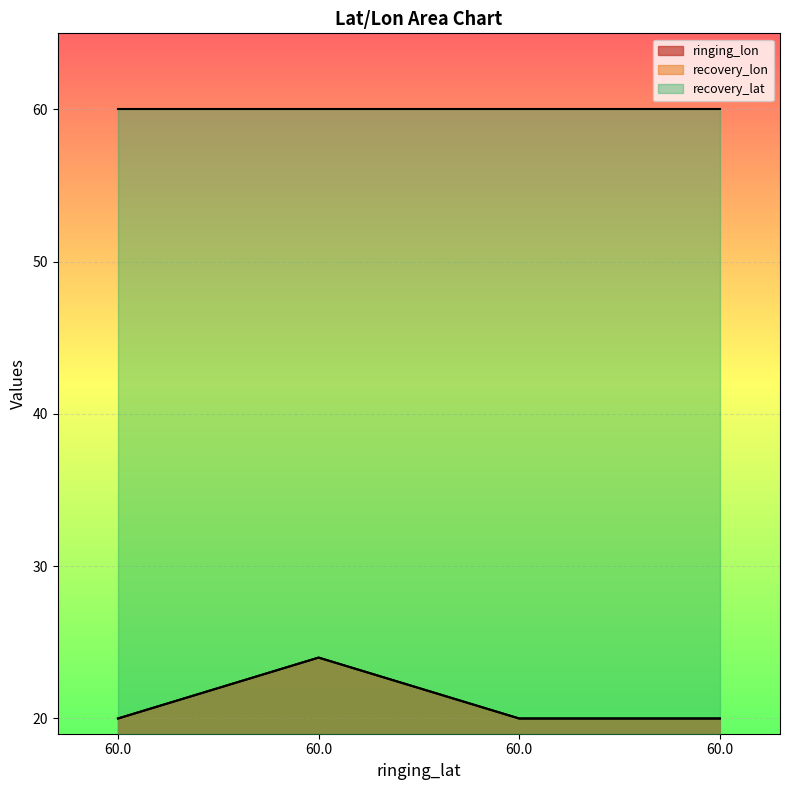

Between 60.0 and 60.0, which is larger?

60.0